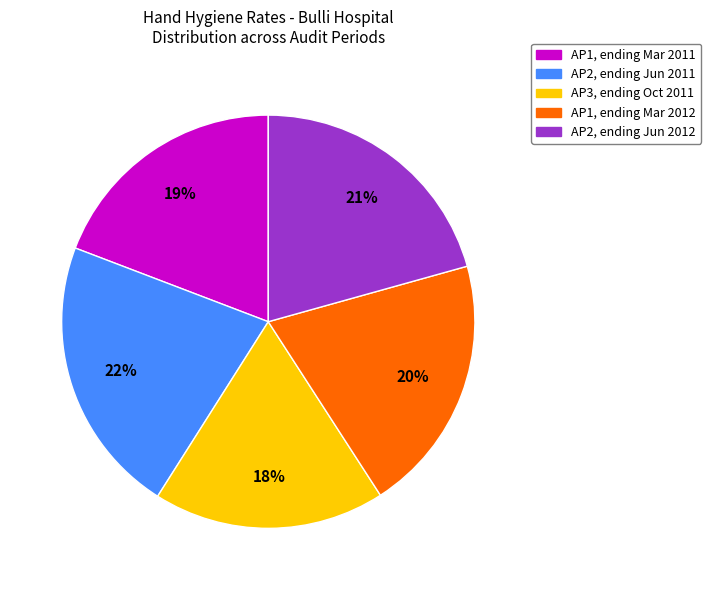

Does any single category account for the majority?

No